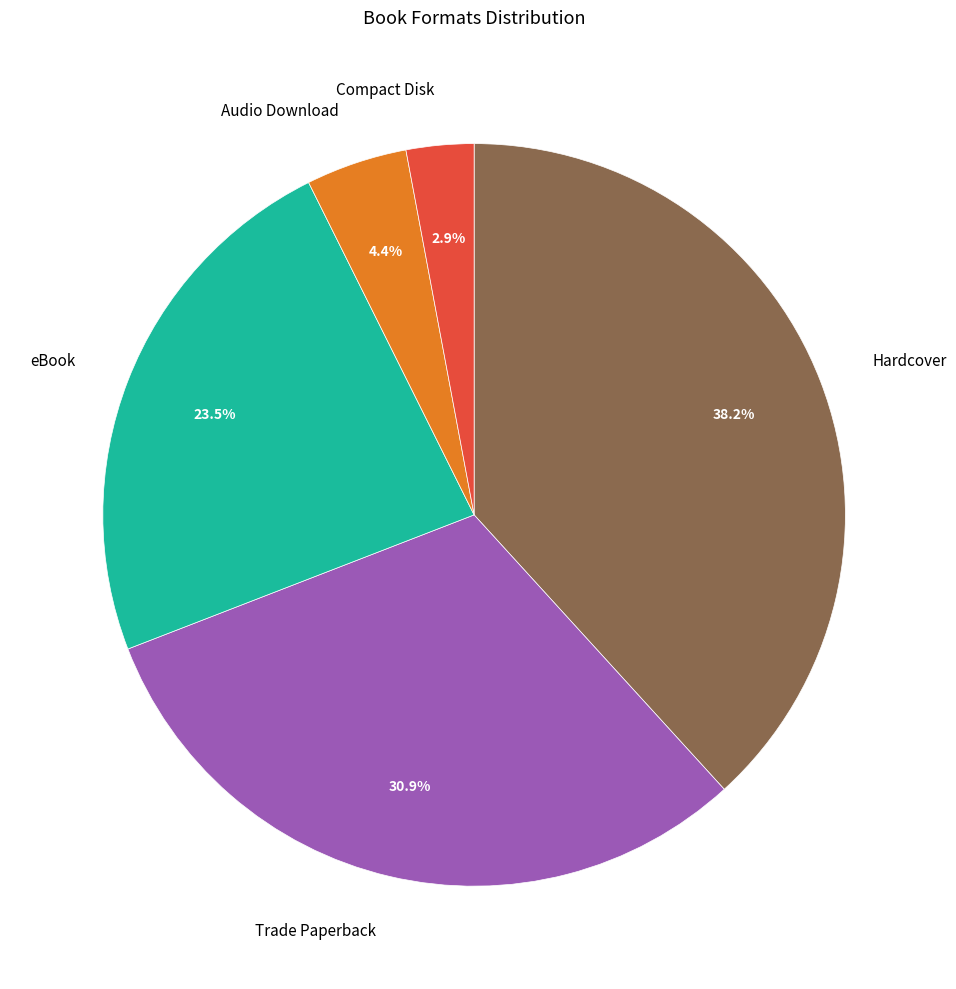

Is there a majority slice in this chart?

No